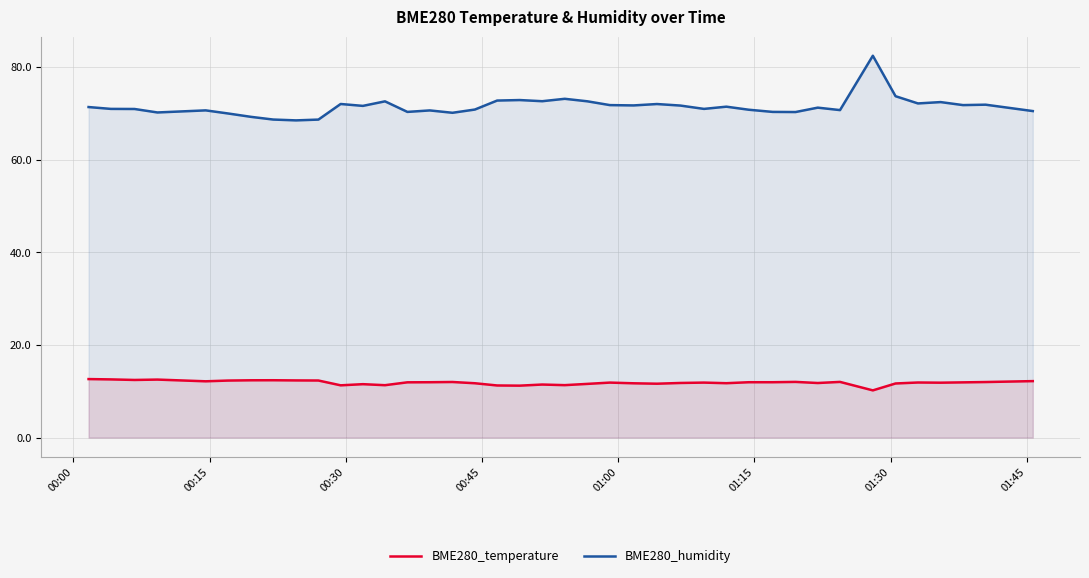

What is the difference between the maximum and minimum values in the BME280_humidity series?

14.0